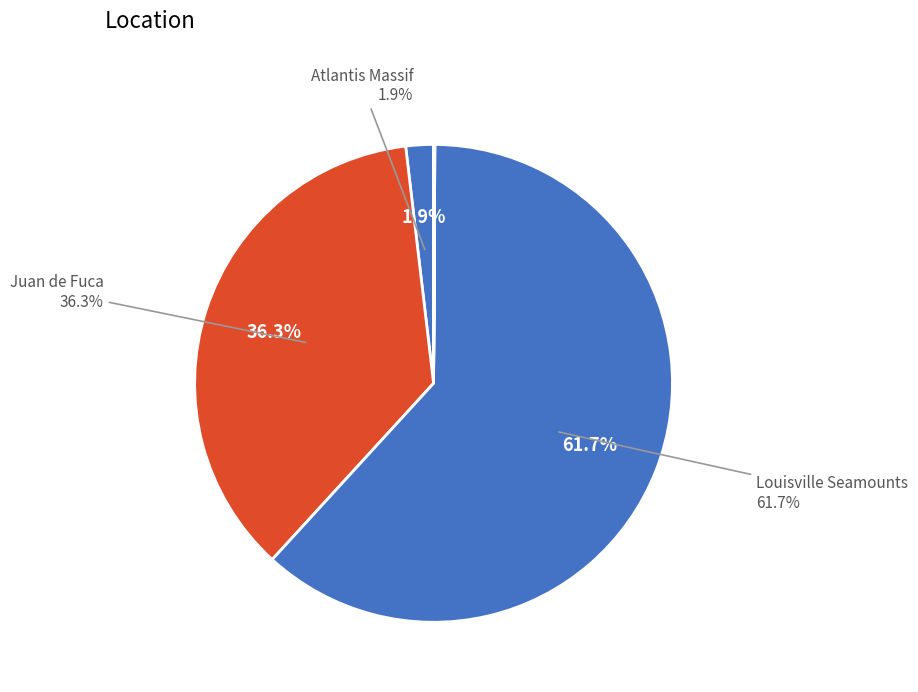

Count the number of slices in the pie.

10